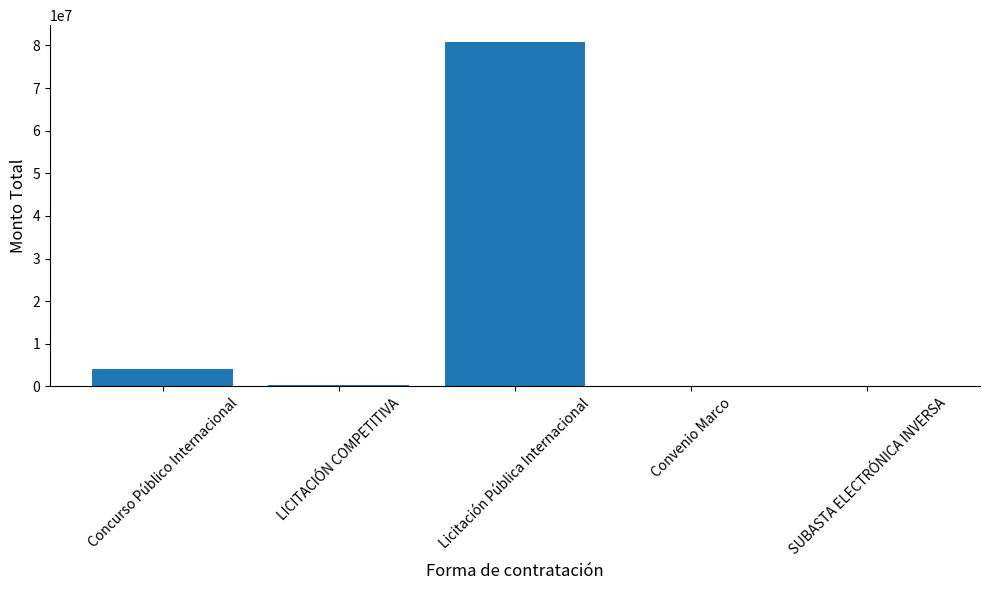

Is it true that the value at Concurso Público Internacional is 4128514.2?

True